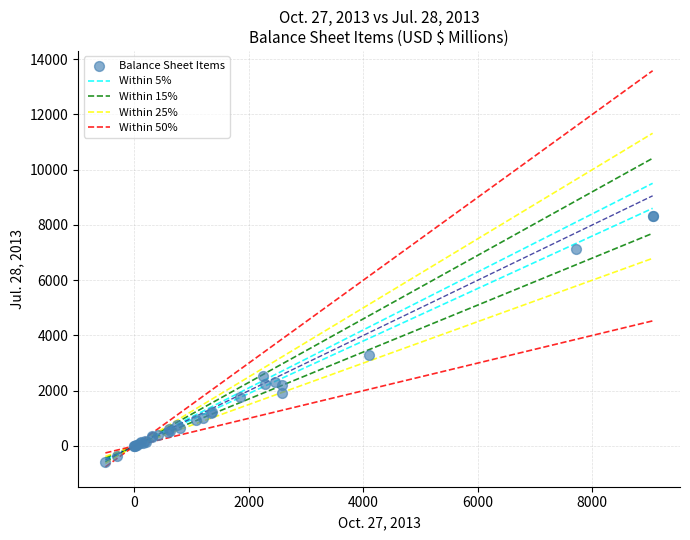

What Y value in the scatter plot is closest to 3879?

3282